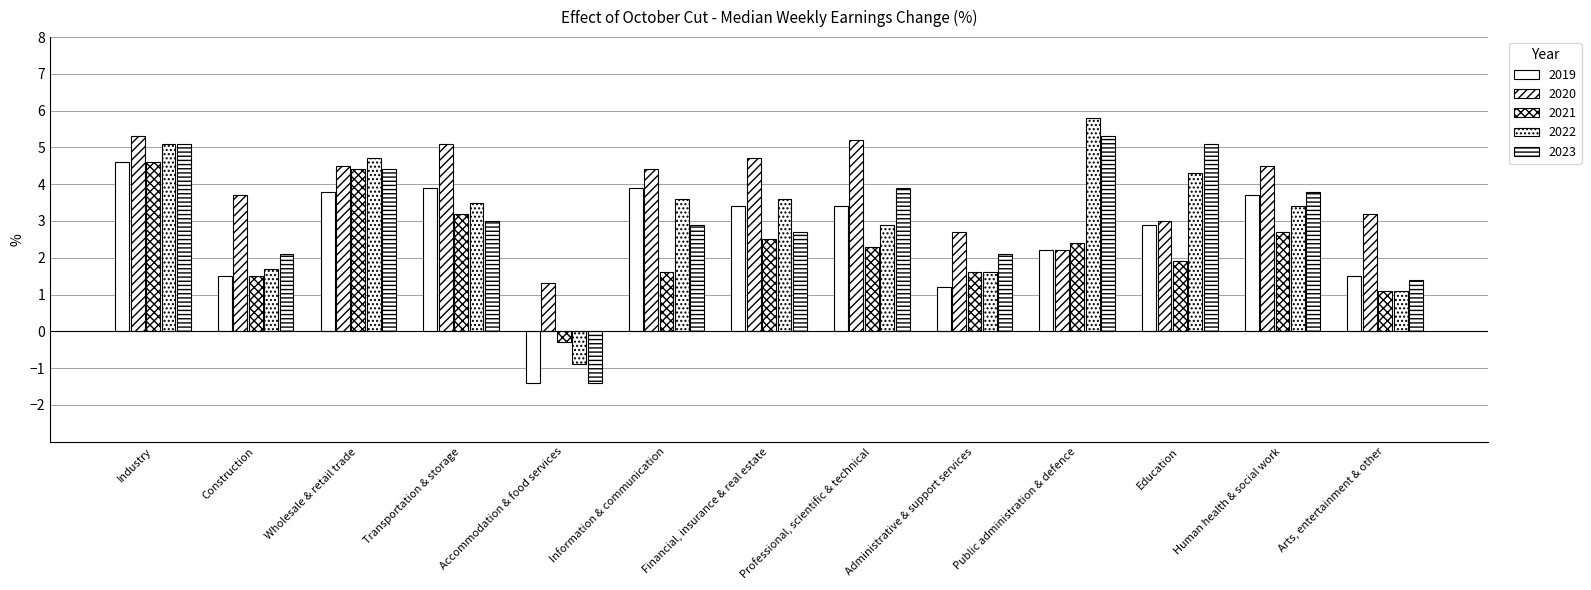

How many bars are there in total?

65